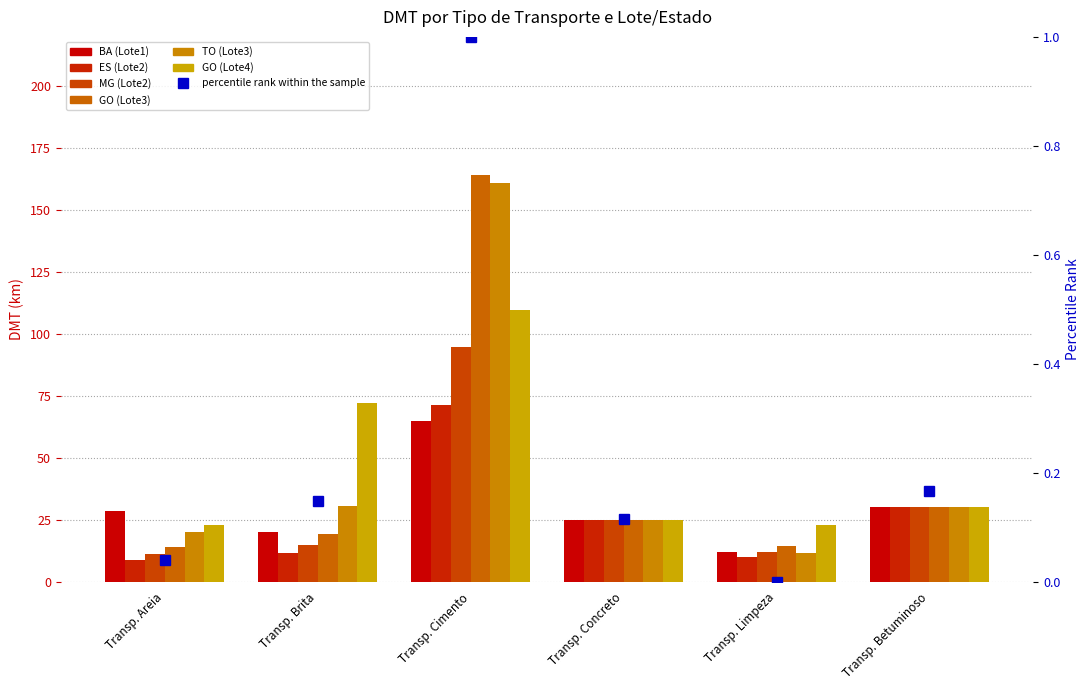

Reading left to right, transcribe all the data shown in this chart.

BA (Lote1): Transp. Areia=28.4	Transp. Brita=20.1	Transp. Cimento=64.9	Transp. Concreto=25.0	Transp. Limpeza=12.0	Transp. Betuminoso=30.0
ES (Lote2): Transp. Areia=8.8	Transp. Brita=11.4	Transp. Cimento=71.2	Transp. Concreto=25.0	Transp. Limpeza=9.8	Transp. Betuminoso=30.0
MG (Lote2): Transp. Areia=11.4	Transp. Brita=14.7	Transp. Cimento=94.6	Transp. Concreto=25.0	Transp. Limpeza=11.8	Transp. Betuminoso=30.0
GO (Lote3): Transp. Areia=14.2	Transp. Brita=19.3	Transp. Cimento=164.1	Transp. Concreto=25.0	Transp. Limpeza=14.2	Transp. Betuminoso=30.0
TO (Lote3): Transp. Areia=20.2	Transp. Brita=30.7	Transp. Cimento=160.8	Transp. Concreto=25.0	Transp. Limpeza=11.6	Transp. Betuminoso=30.0
GO (Lote4): Transp. Areia=23.0	Transp. Brita=72.3	Transp. Cimento=109.6	Transp. Concreto=25.0	Transp. Limpeza=23.0	Transp. Betuminoso=30.0